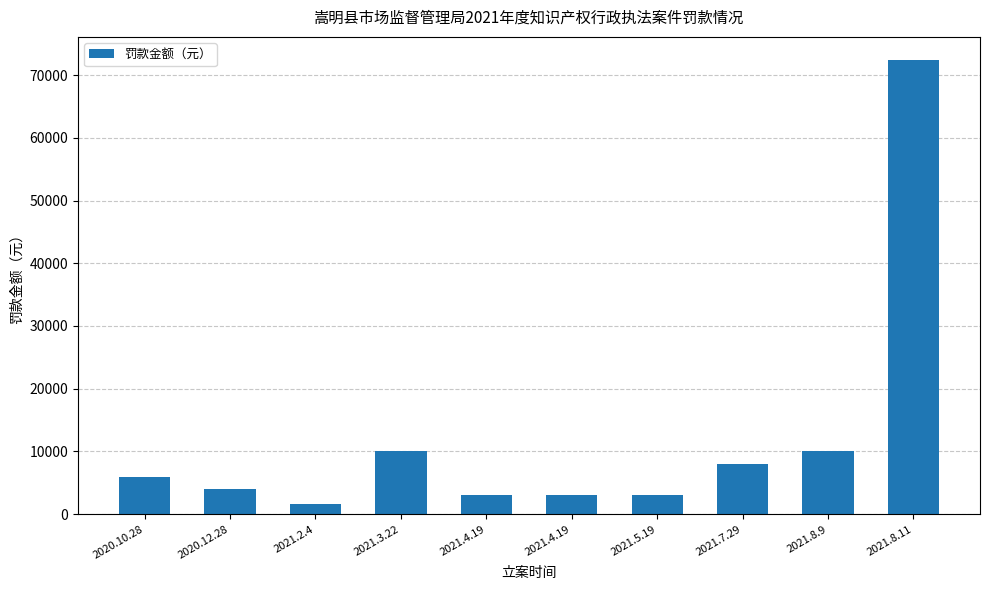

Are the bars horizontal?

No